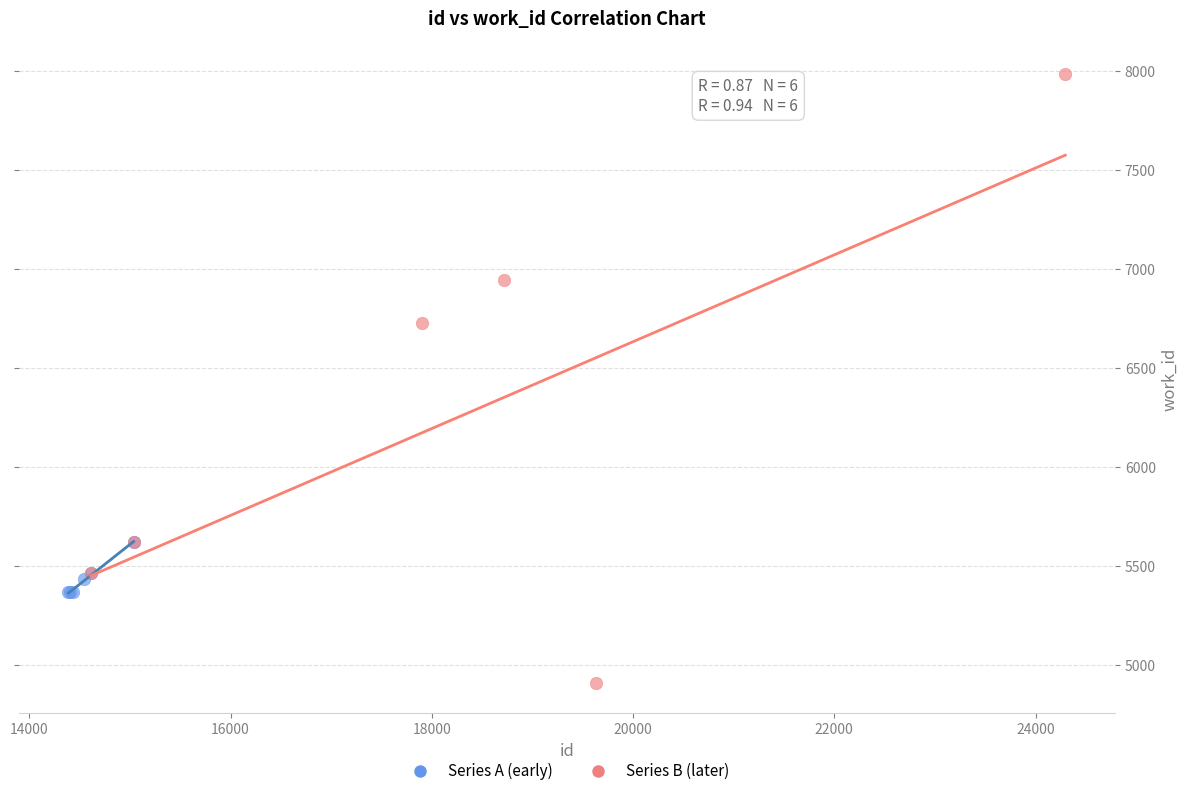

Which series reaches the minimum Y coordinate?

Series B (later)